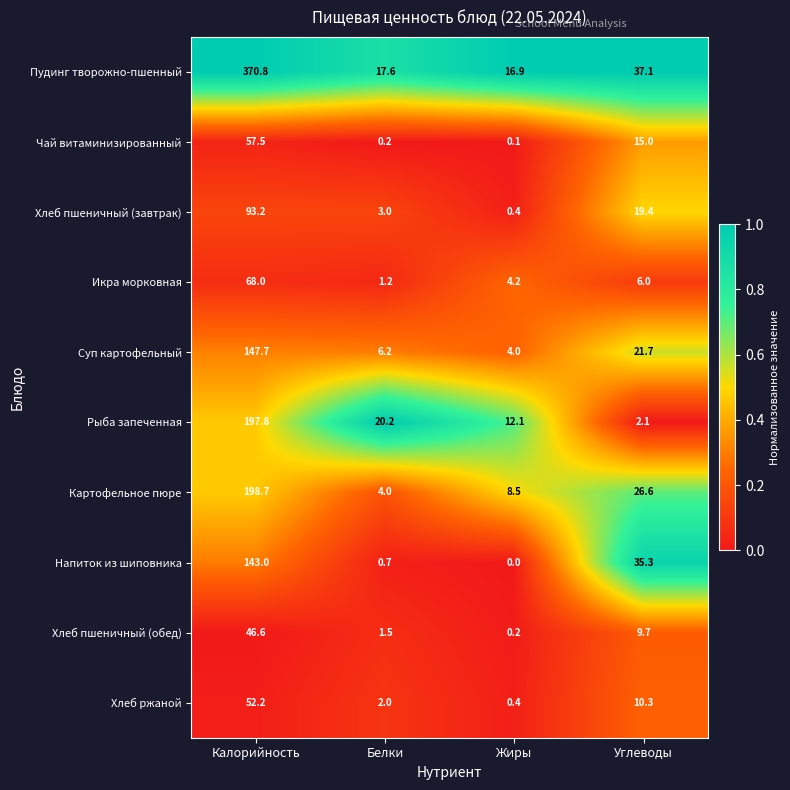

At how many categories does at least one series exceed 0?

4